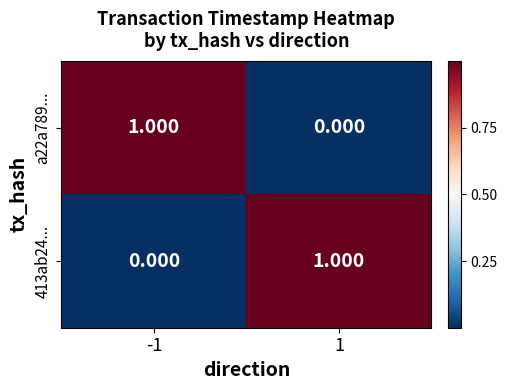

Reading left to right, list all the values displayed in this chart.

a22a789...: -1=1	1=0
413ab24...: -1=0	1=1